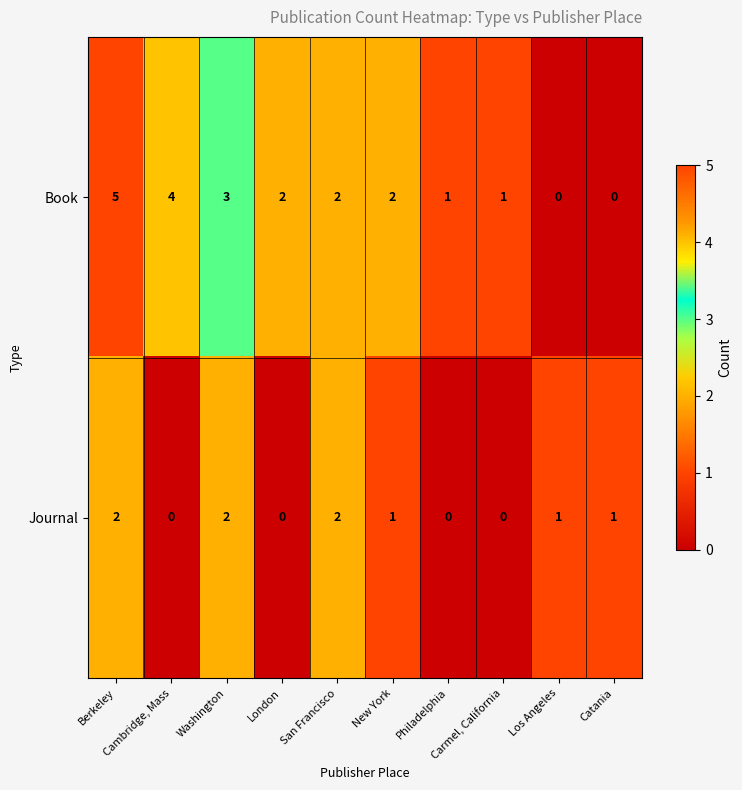

Which series has the largest range (max minus min)?

Book